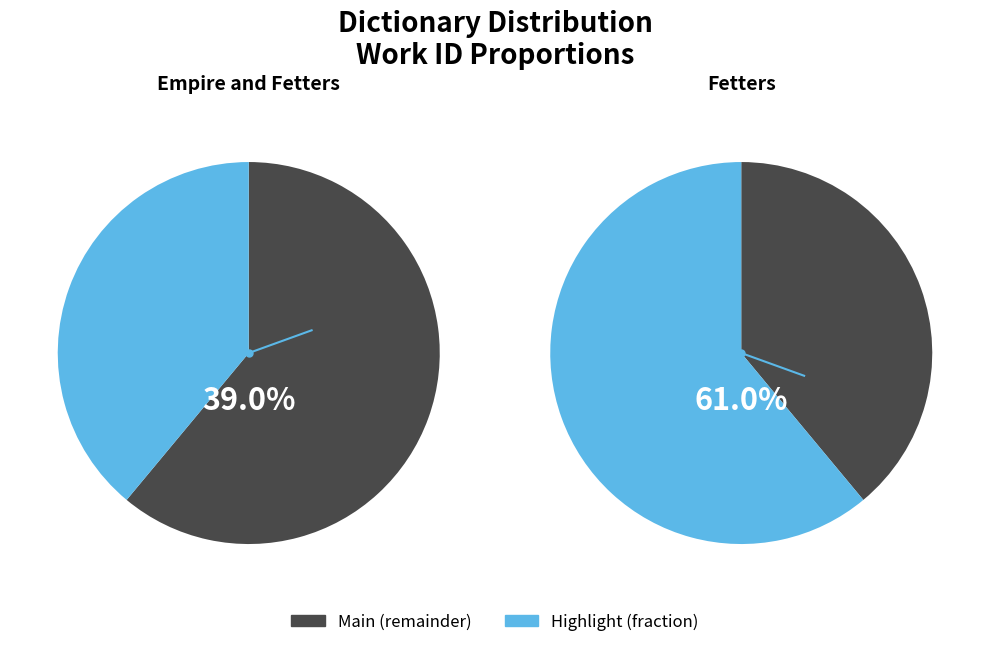

To the nearest percent, what is the average slice percentage?

50%